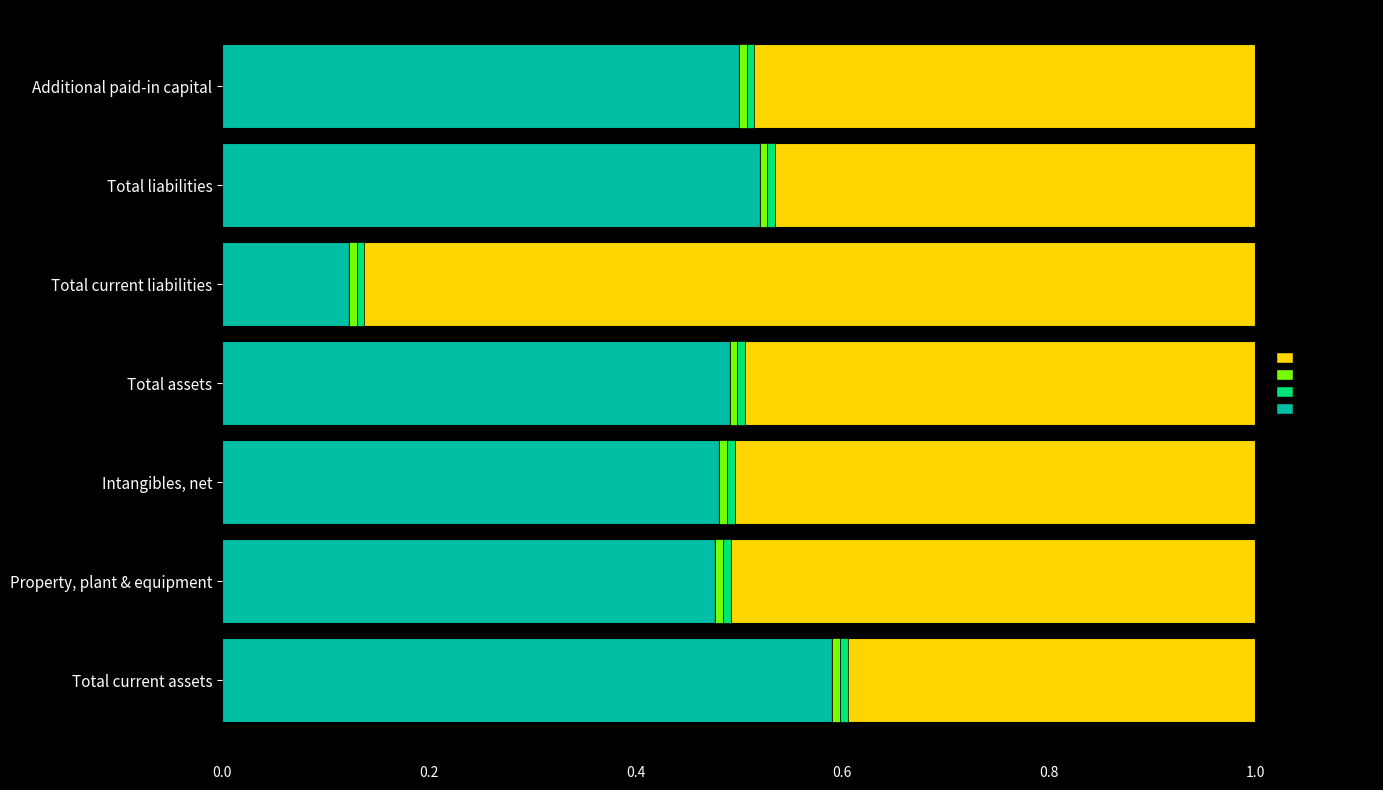

What is the minimum value for Jun. 30, 2017?

0.1